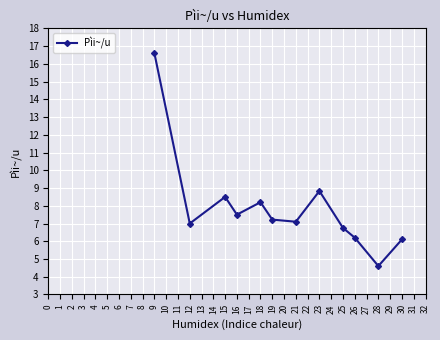

What is the difference between the maximum and minimum values?

12.0